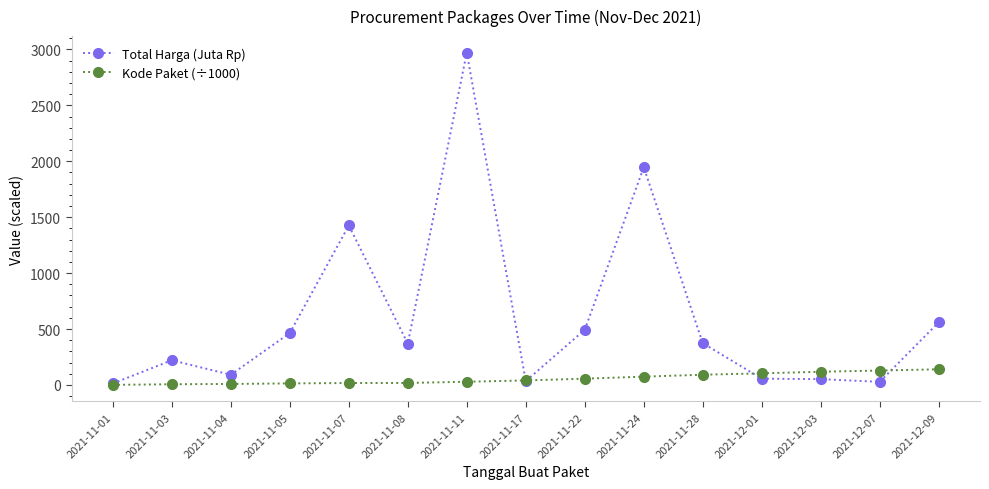

What is the value of the Total Harga (Juta Rp) point at the 1st from the left?

12.8